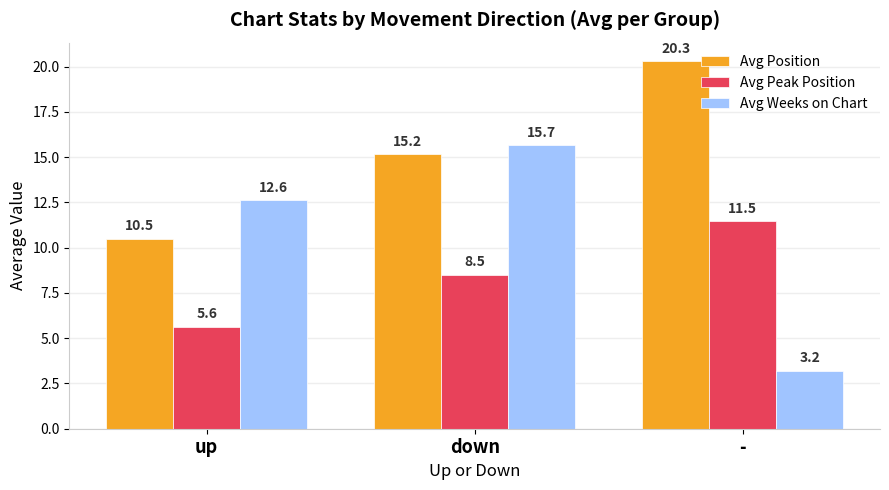

True or false: Avg Position has a value of 20.3 at -.

True